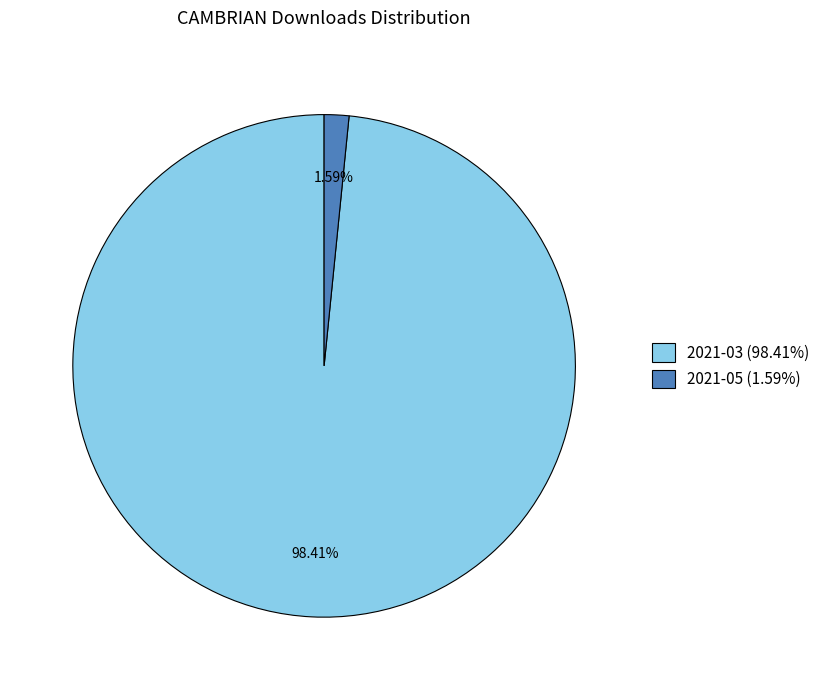

What is the largest slice in the pie chart?

2021-03 (98.41%)